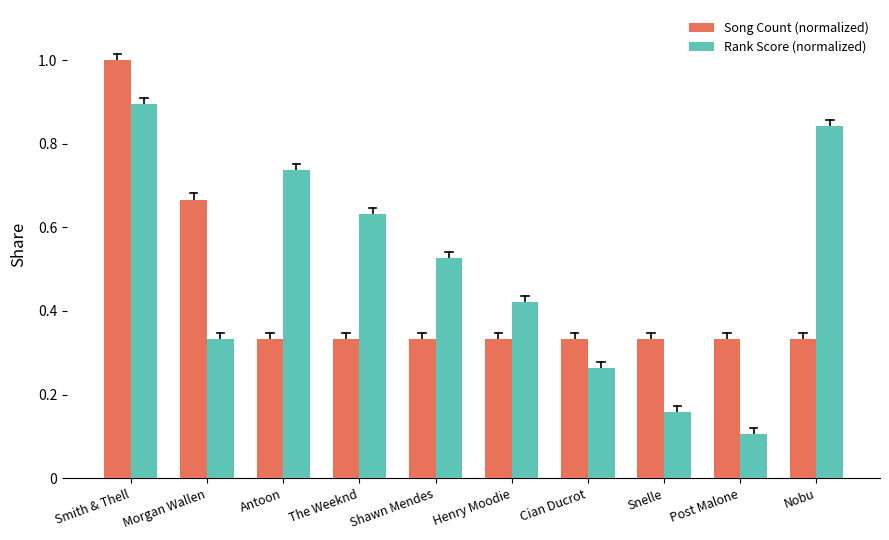

What is the smallest value displayed?

0.1